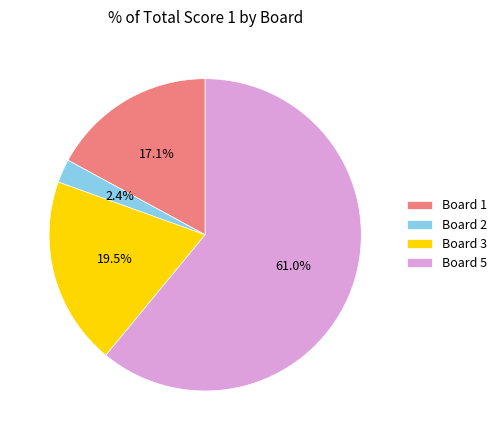

True or false: Board 5 accounts for 72% of the total.

False